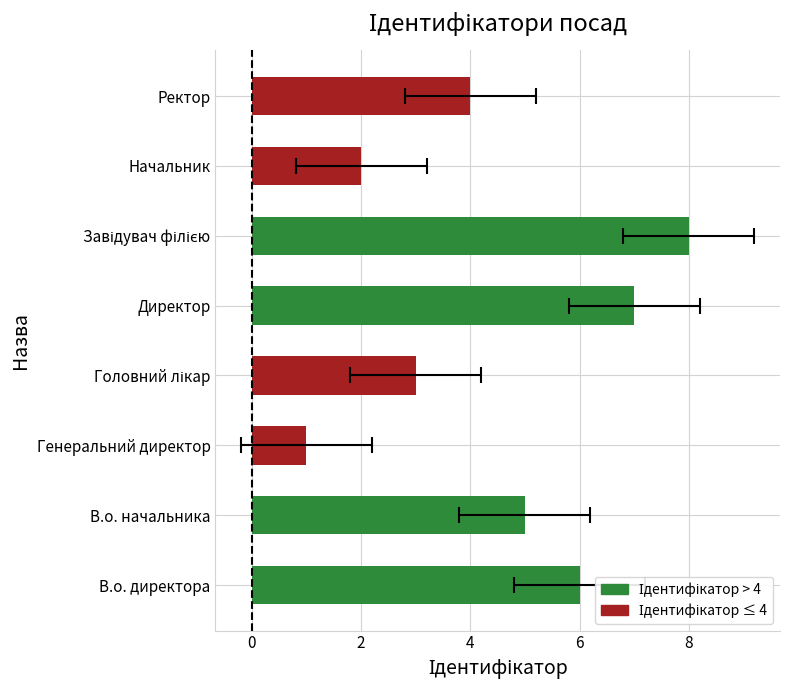

What position from the right is Директор?

4